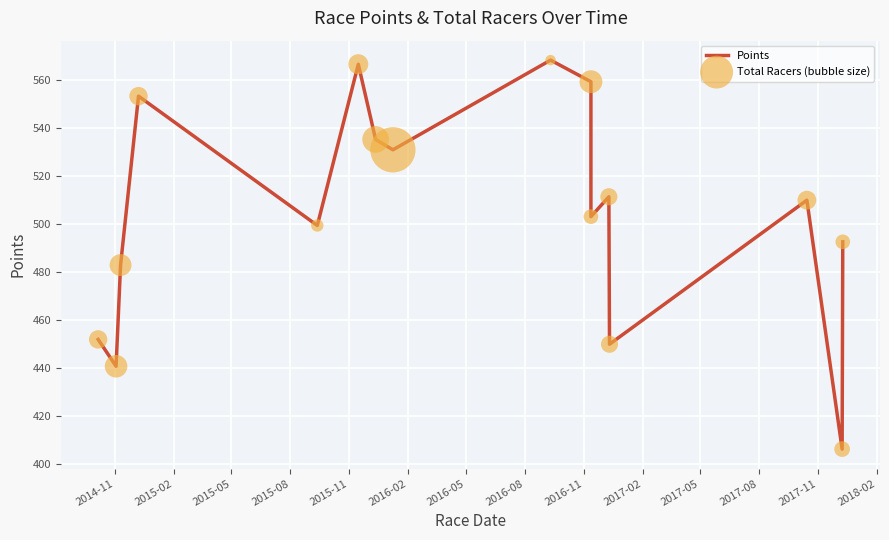

Which series contains the lowest Y value?

Points